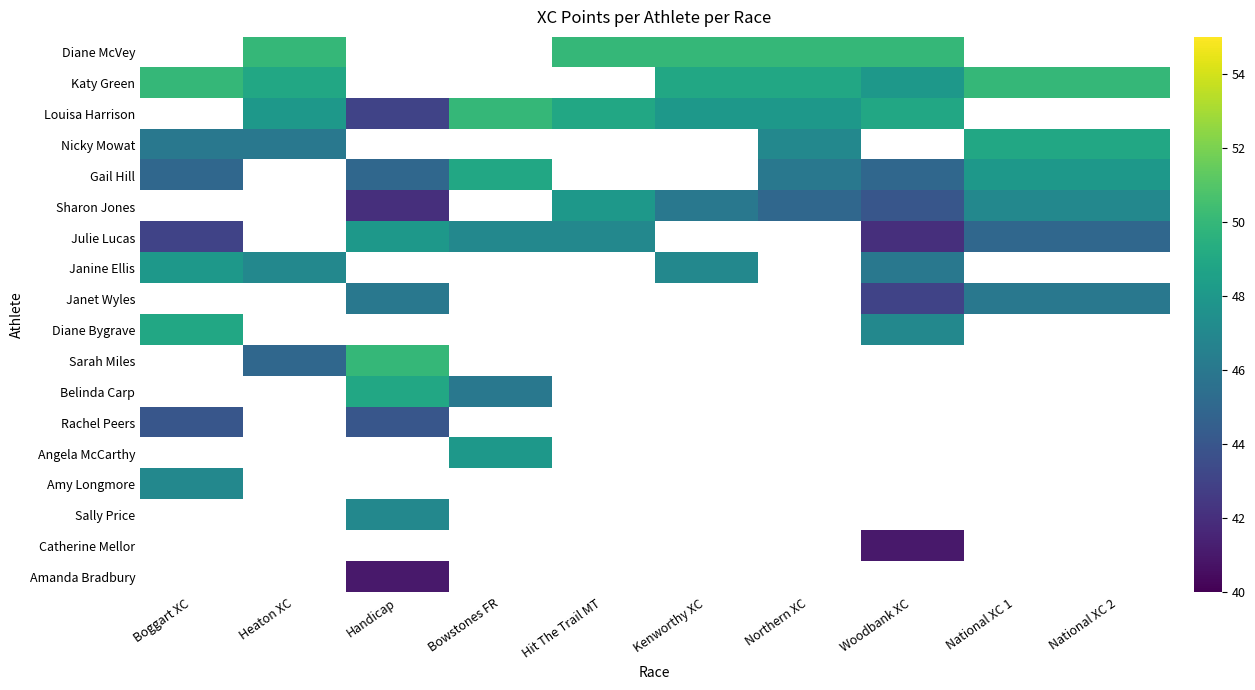

How many categories are shown in the chart?

10